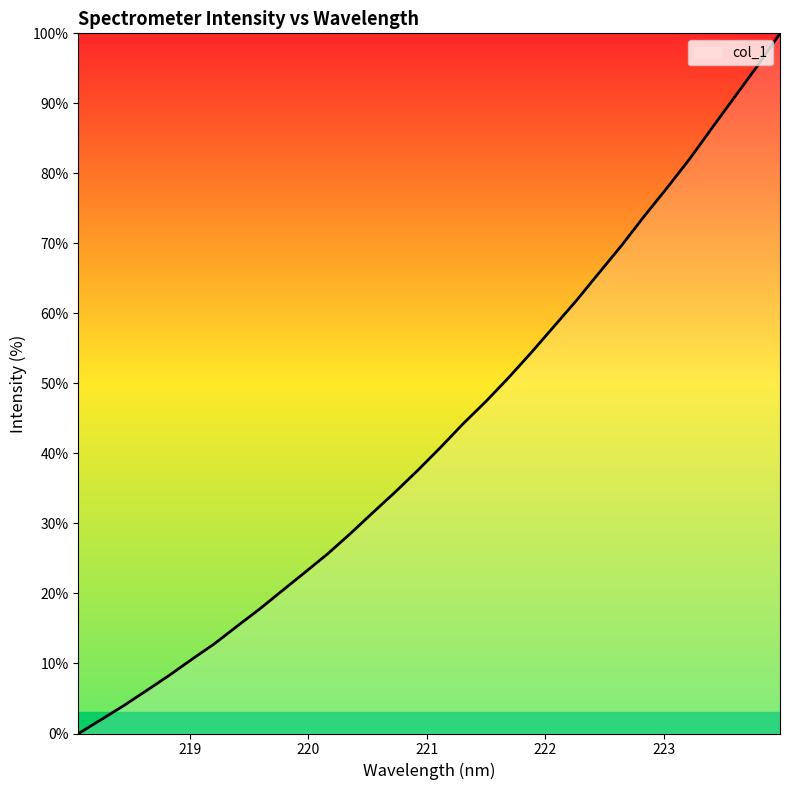

Rank the categories by value from lowest to highest.

218.0596, 218.2508, 218.442, 218.6332, 218.8244, 219.0156, 219.2067, 219.3979, 219.589, 219.7801, 219.9712, 220.1623, 220.3533, 220.5444, 220.7354, 220.9264, 221.1174, 221.3083, 221.4993, 221.6902, 221.8812, 222.0721, 222.263, 222.4538, 222.6447, 222.8355, 223.0264, 223.2172, 223.408, 223.5987, 223.7895, 223.9802